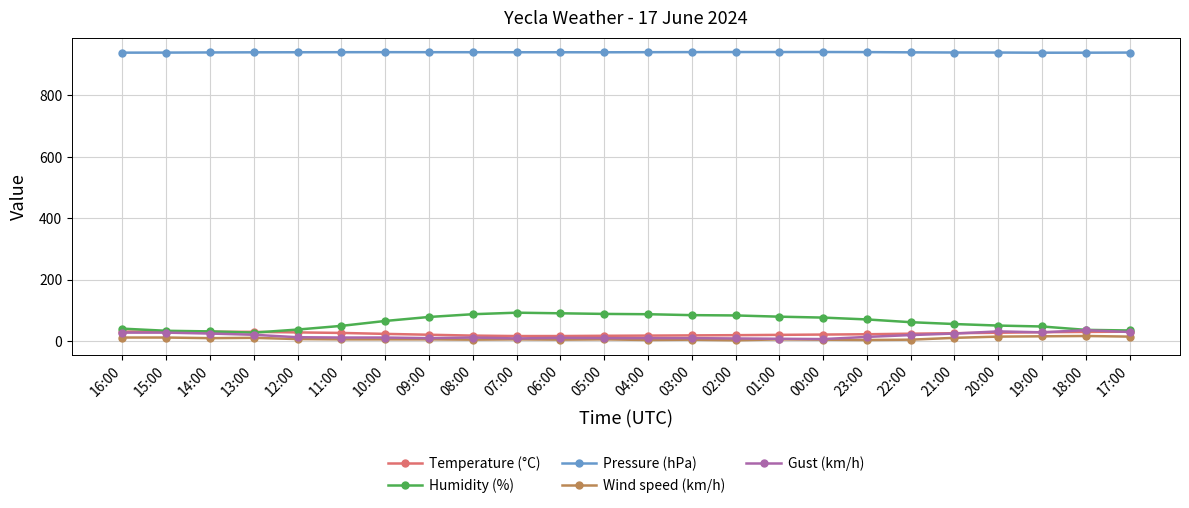

What is the value of the Humidity (%) point at the 6th from the left?

49.0